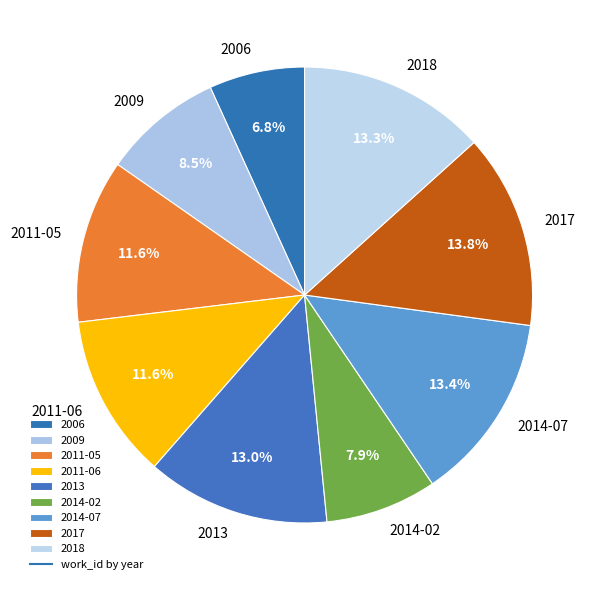

To the nearest percent, what is the average slice percentage?

11%